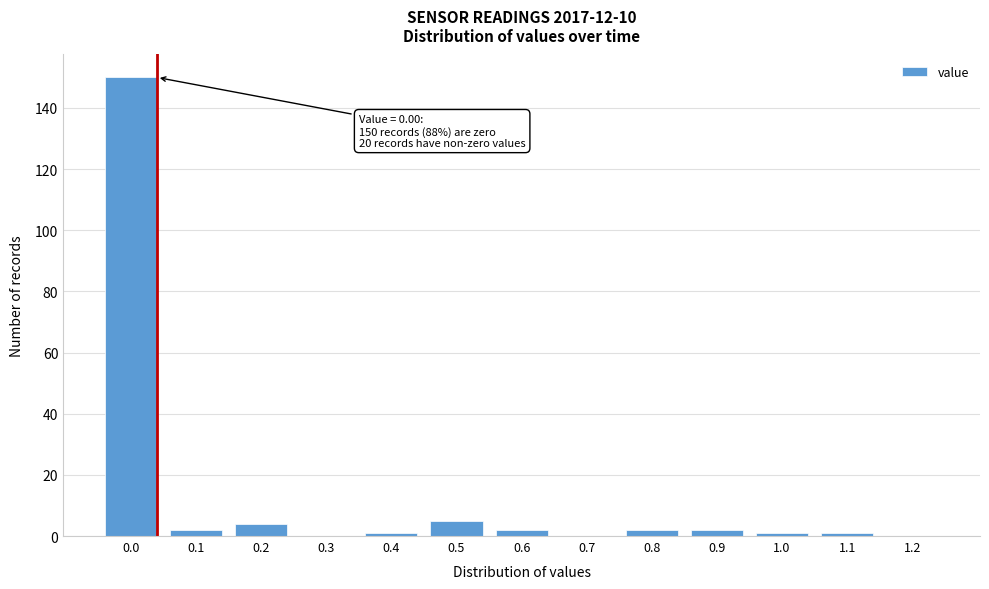

Reading right to left, transcribe all the data shown in this chart.

1.2=0	1.1=1	1.0=1	0.9=2	0.8=2	0.7=0	0.6=2	0.5=5	0.4=1	0.3=0	0.2=4	0.1=2	0.0=150